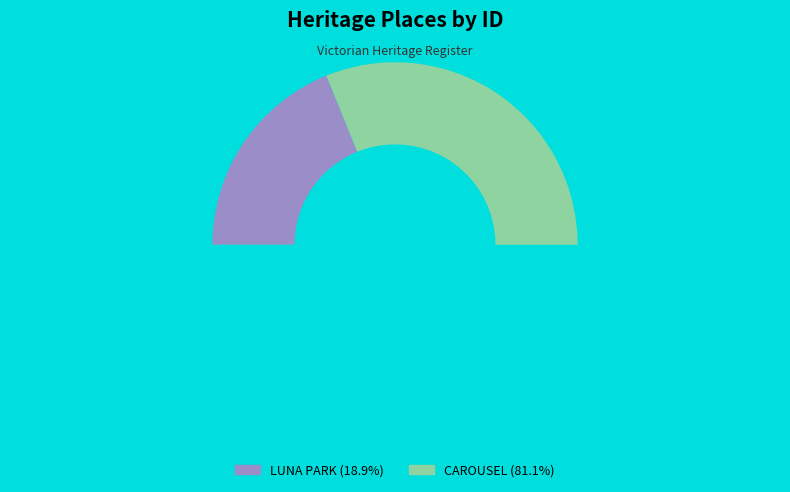

What is the majority slice?

CAROUSEL